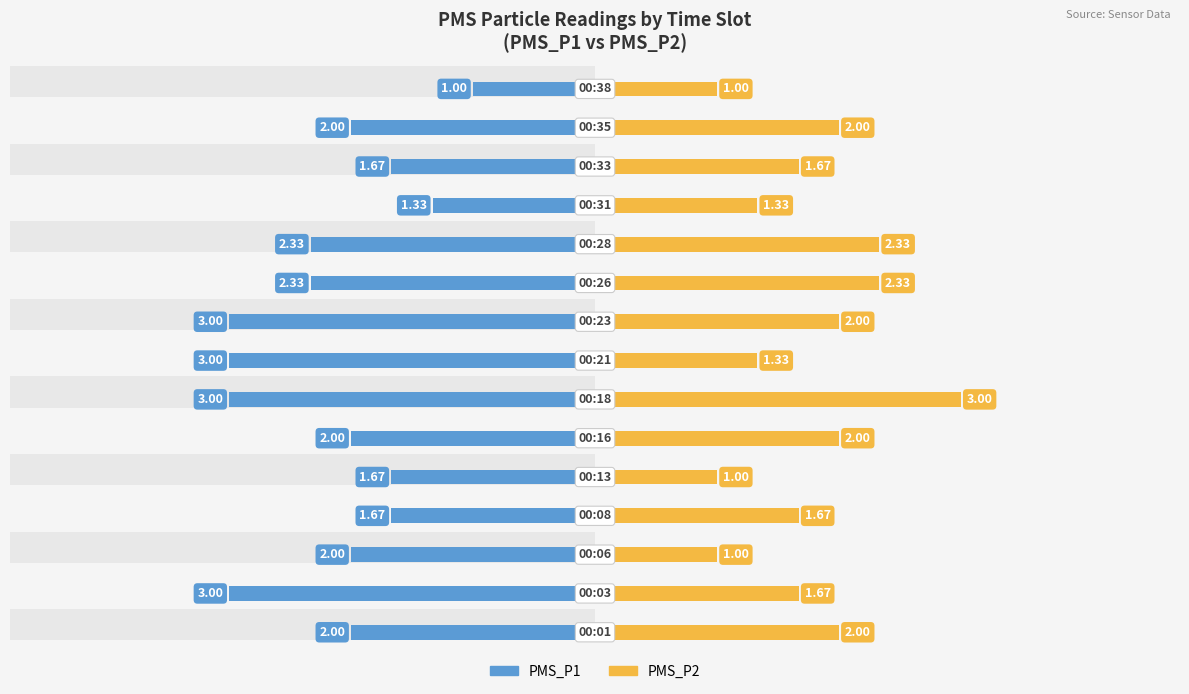

How many bars are there in total?

30